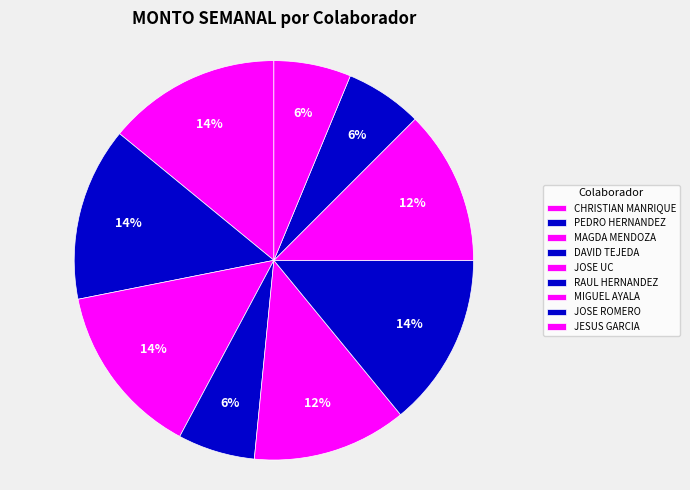

How many segments does this pie chart have?

9